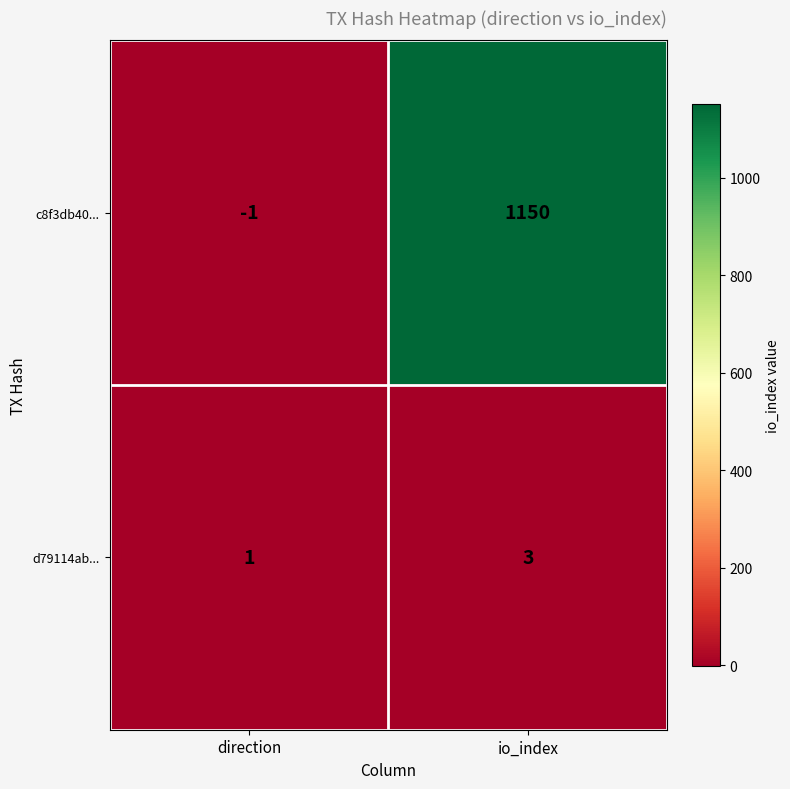

Reading left to right, extract all data points from this chart.

c8f3db40...: direction=-1	io_index=1150
d79114ab...: direction=1	io_index=3